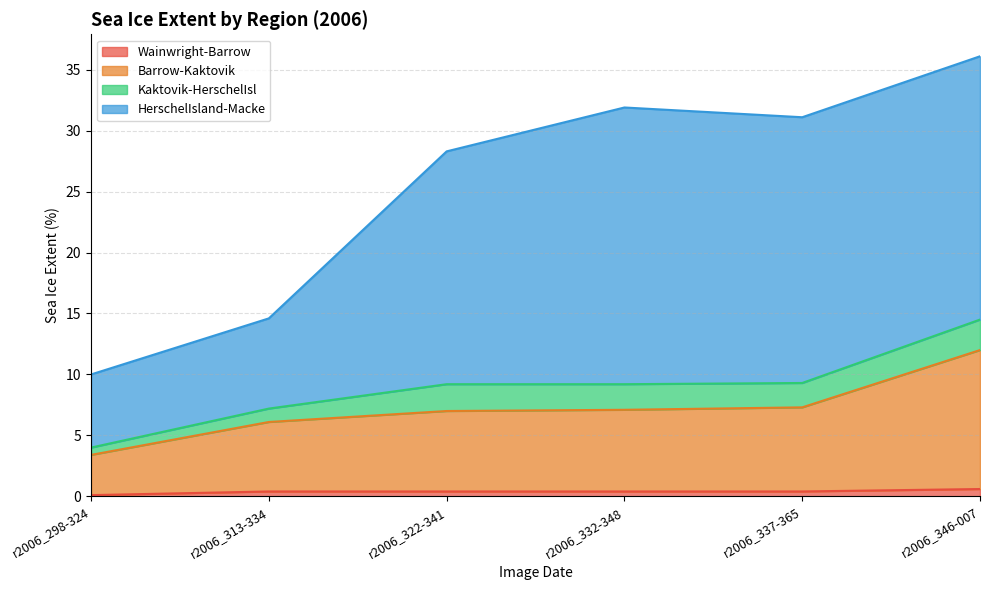

True or false: Barrow-Kaktovik has more than 2 interior local peaks.

False